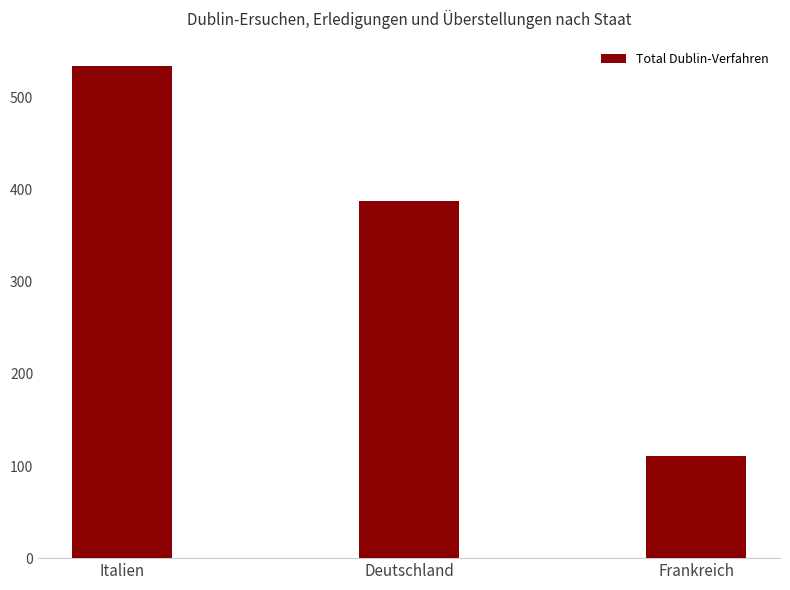

Does the chart contain any negative values?

No